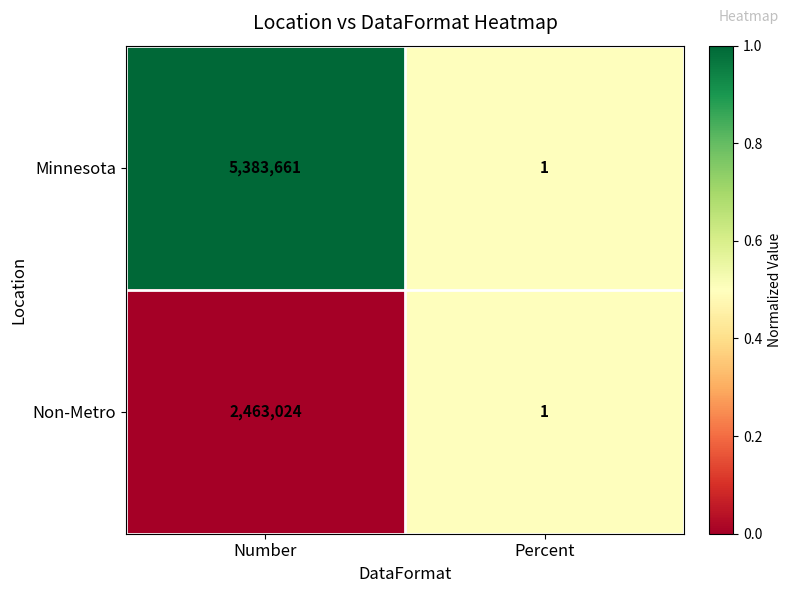

Read the Minnesota value at Number.

5383661